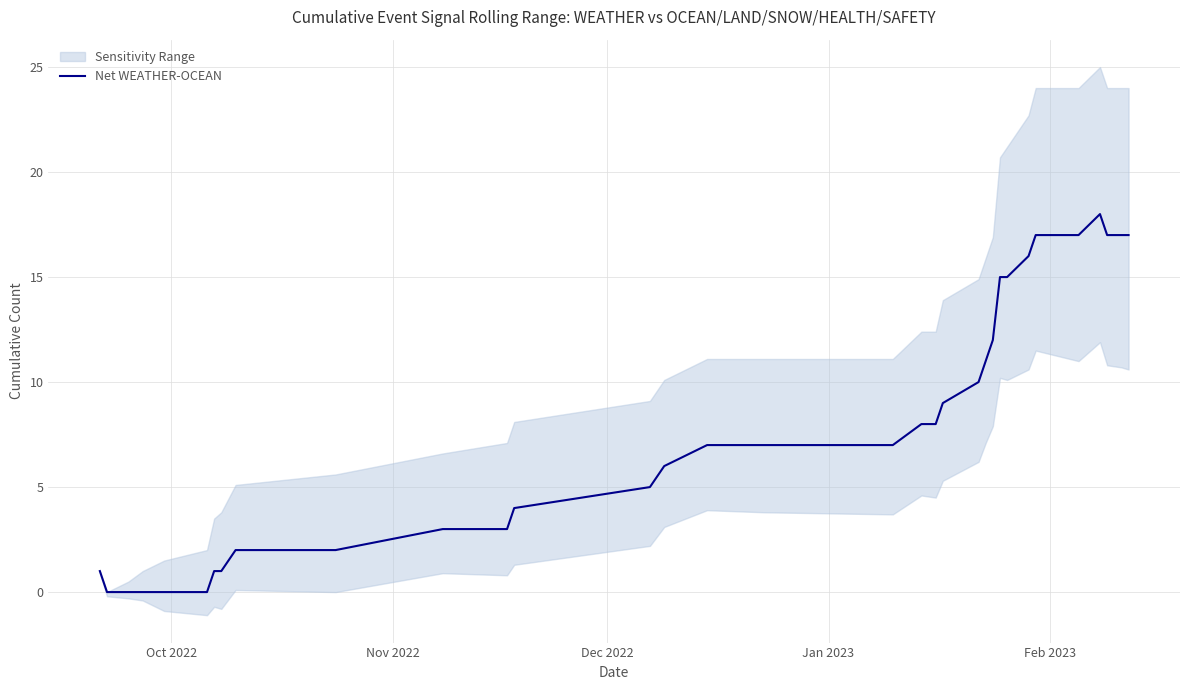

What is the sum of all values?

256